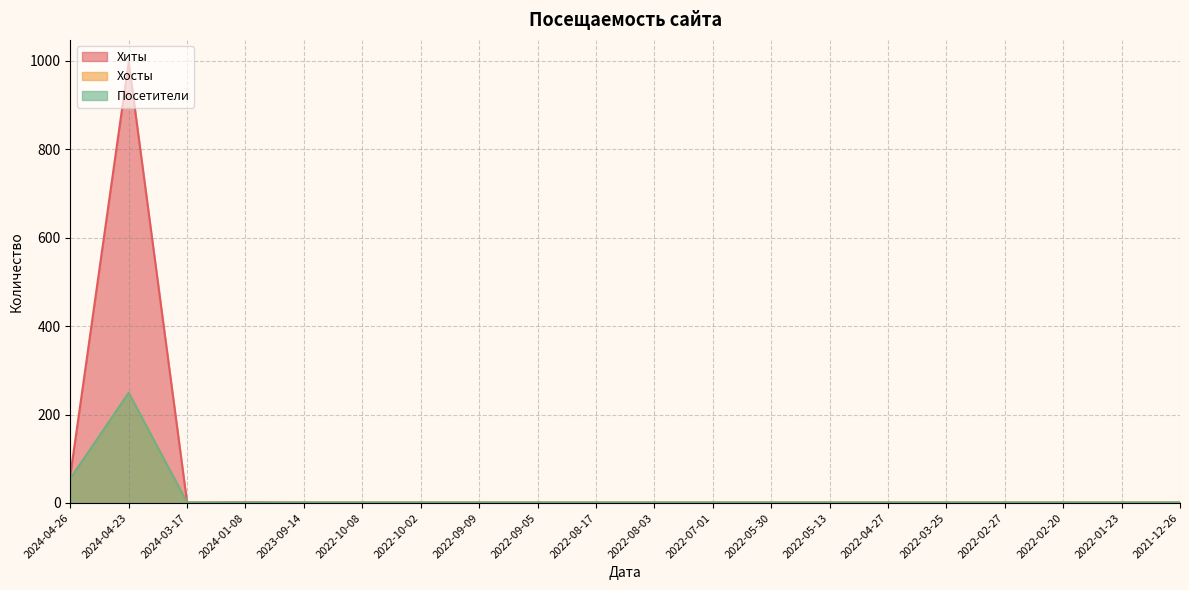

At 2022-01-23, list the series in order from largest to smallest.

Хиты, Хосты, Посетители